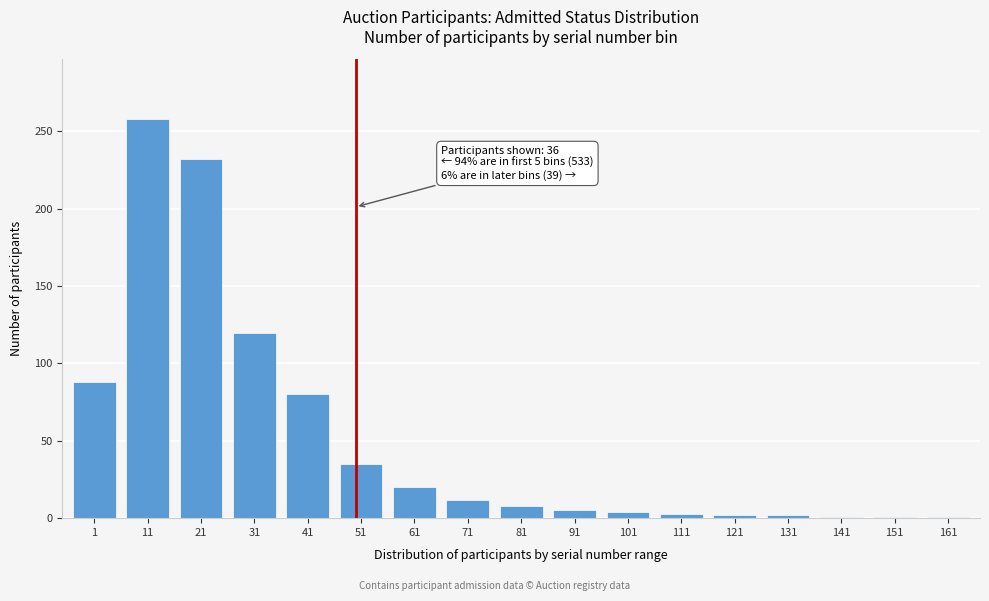

What is the change in value from 1 to 71?

-76